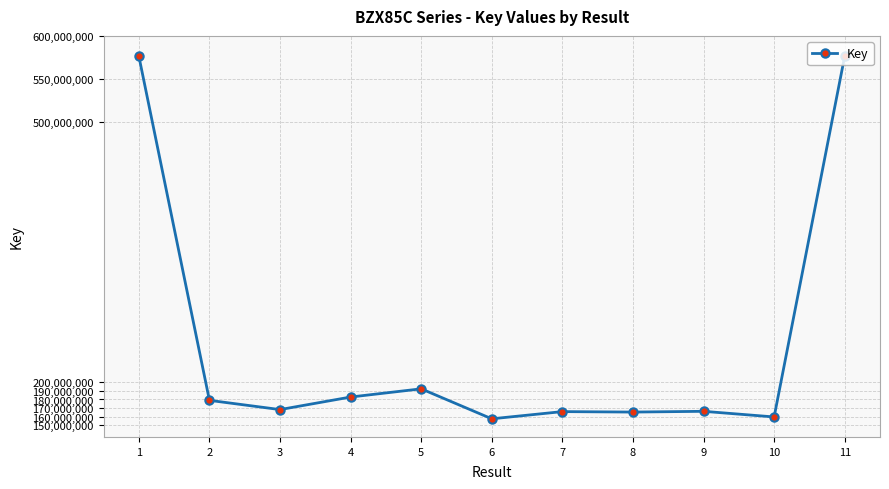

Approximately how many times larger is the value at 11 compared to 7?

3.5